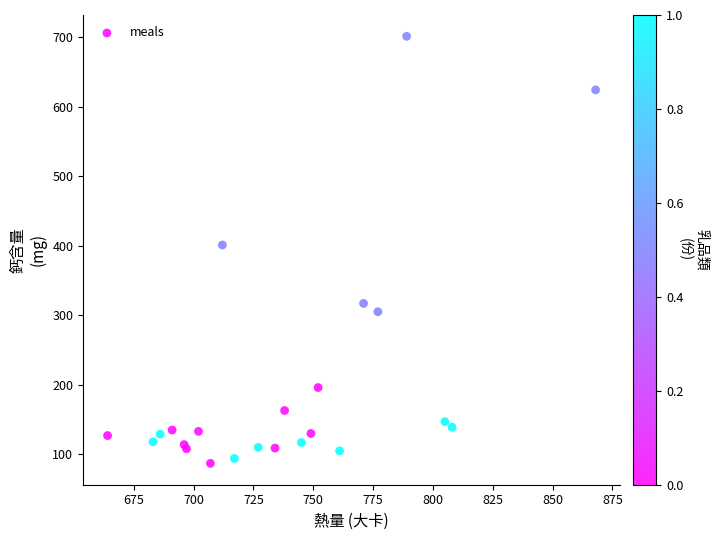

What Y value in the scatter plot is closest to 394?

401